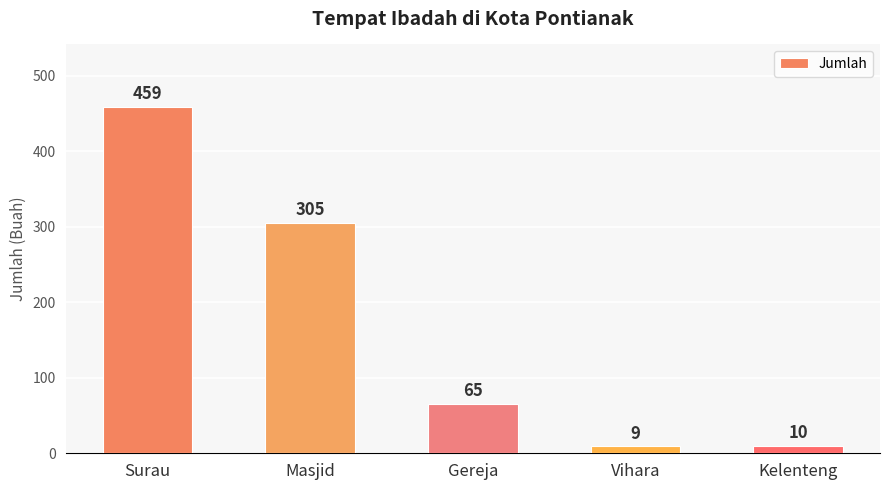

How many data points does each series have?

5